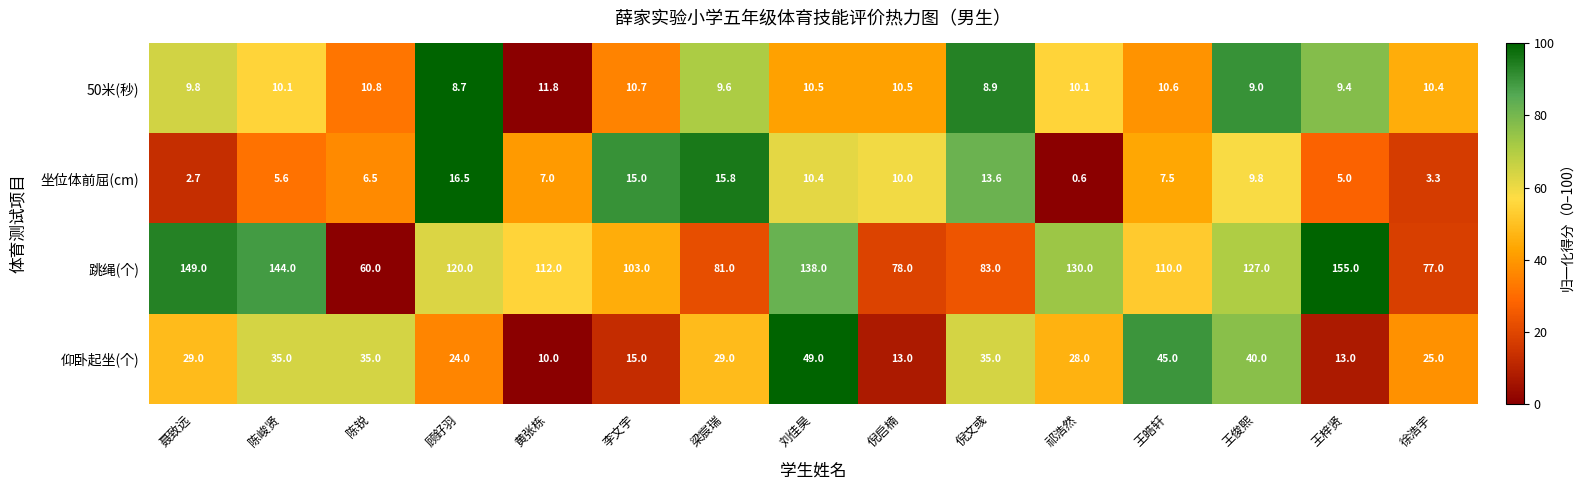

Is it true that 50米(秒) equals 12.8 at 倪文彧?

False